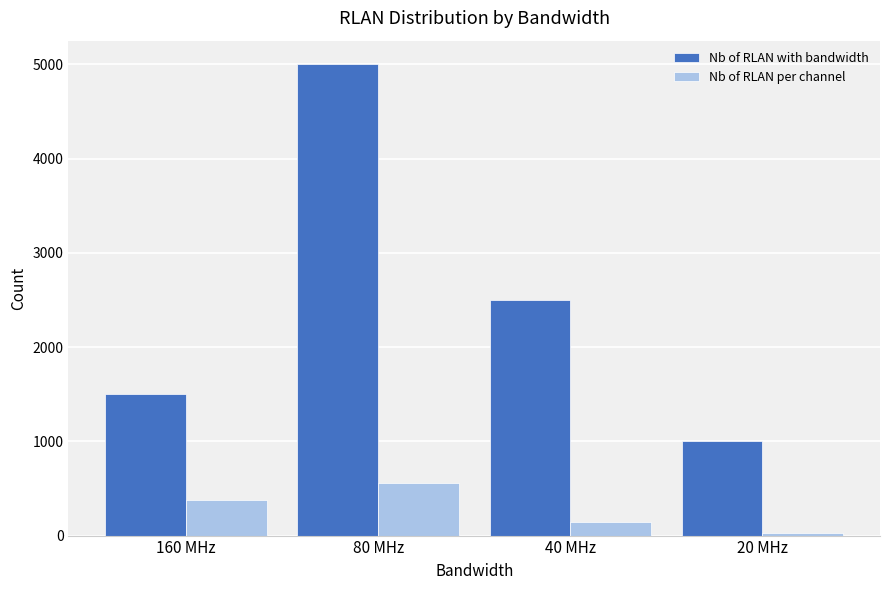

Count the number of categories in the chart.

4